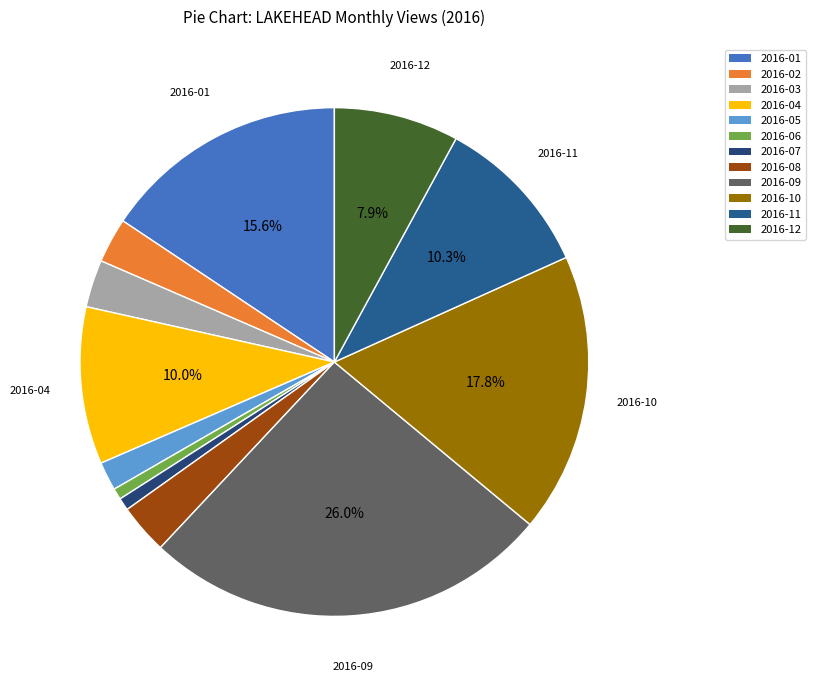

Rank the categories by value from lowest to highest.

2016-06, 2016-07, 2016-05, 2016-02, 2016-03, 2016-08, 2016-12, 2016-04, 2016-11, 2016-01, 2016-10, 2016-09